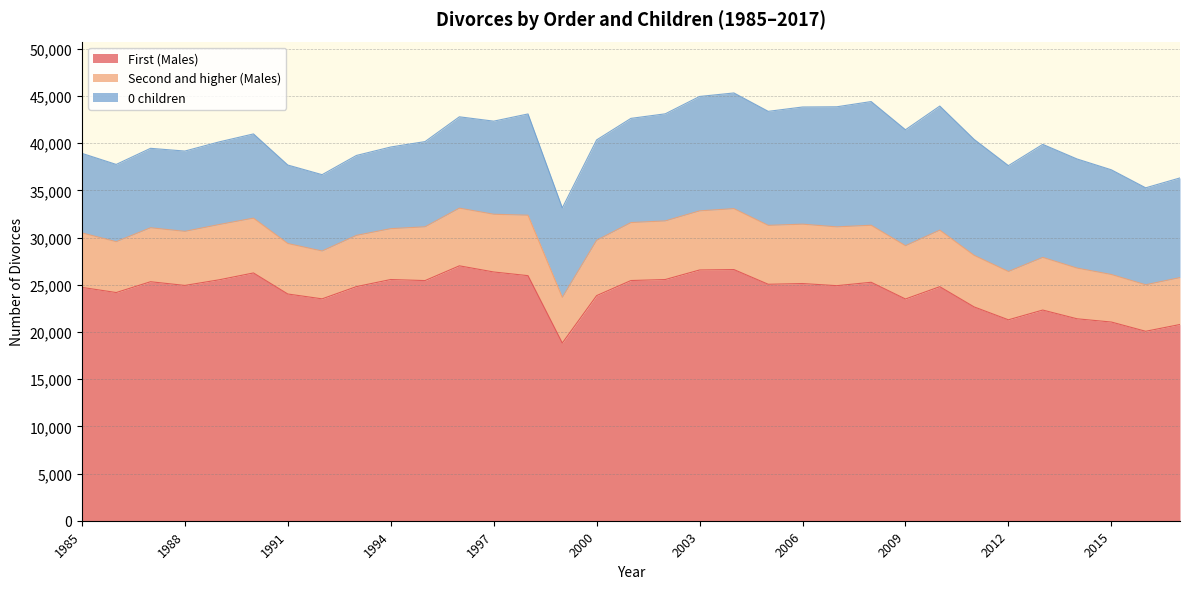

At which category does Second and higher (Males) reach its first local peak?

1989